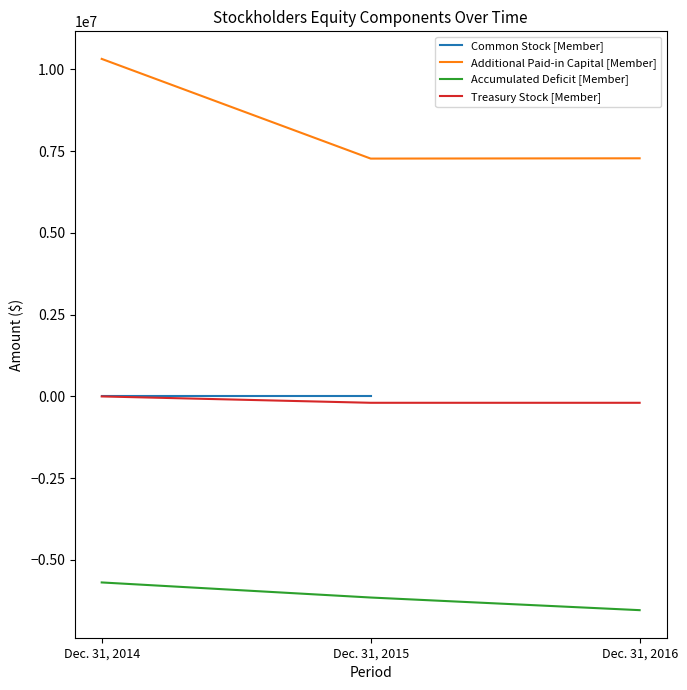

Which series changed the most between Dec. 31, 2014 and Dec. 31, 2015?

Additional Paid-in Capital [Member]